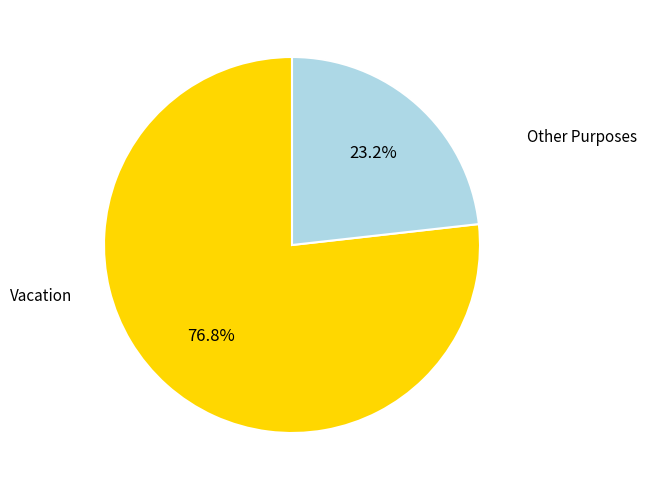

Is there any slice that represents more than half of the pie?

Yes